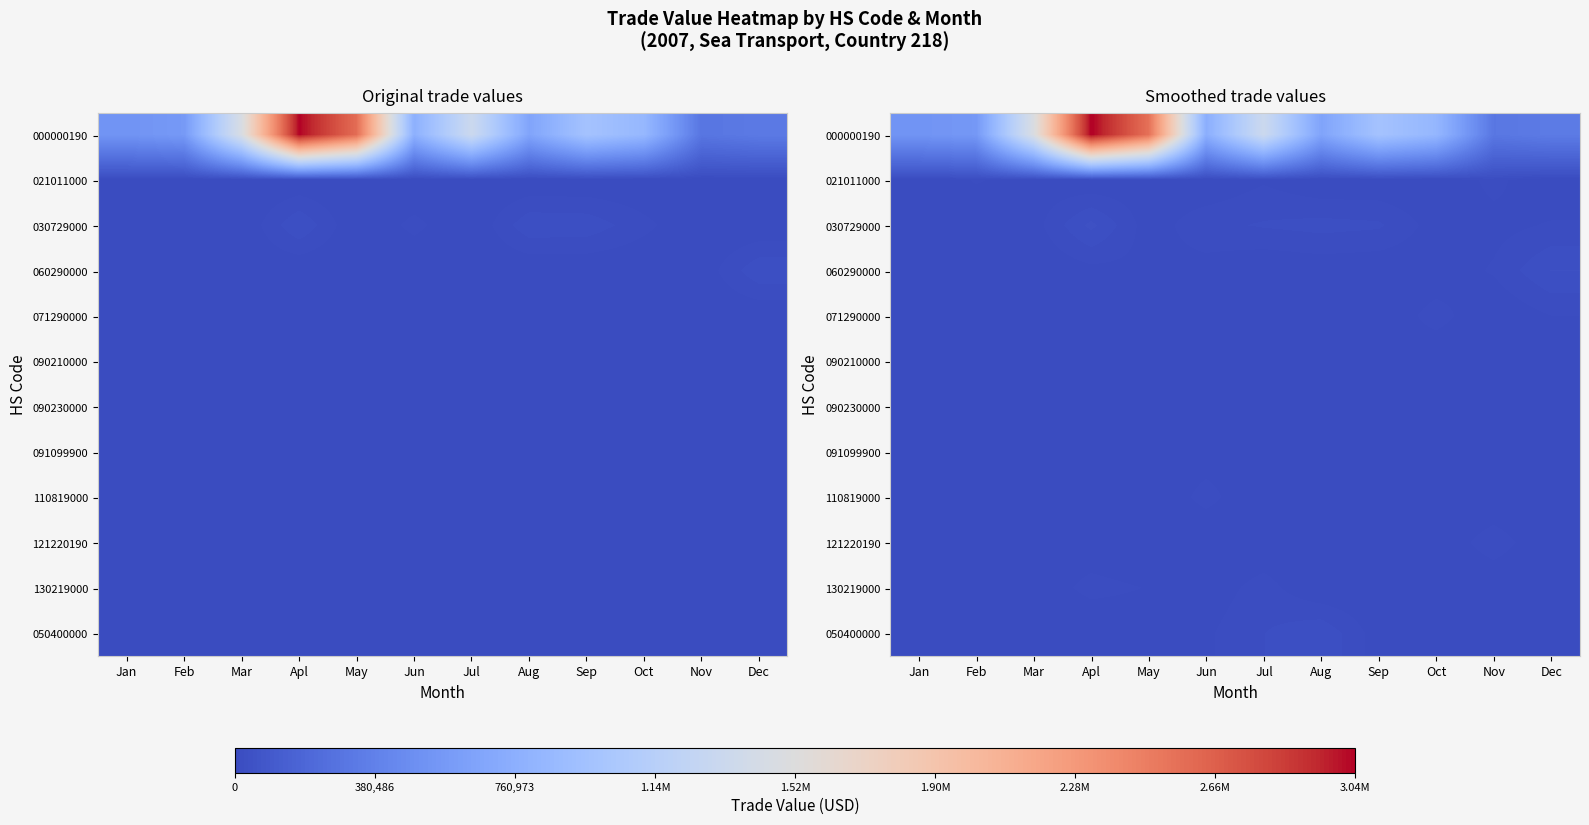

Which series has the largest range (max minus min)?

000000190